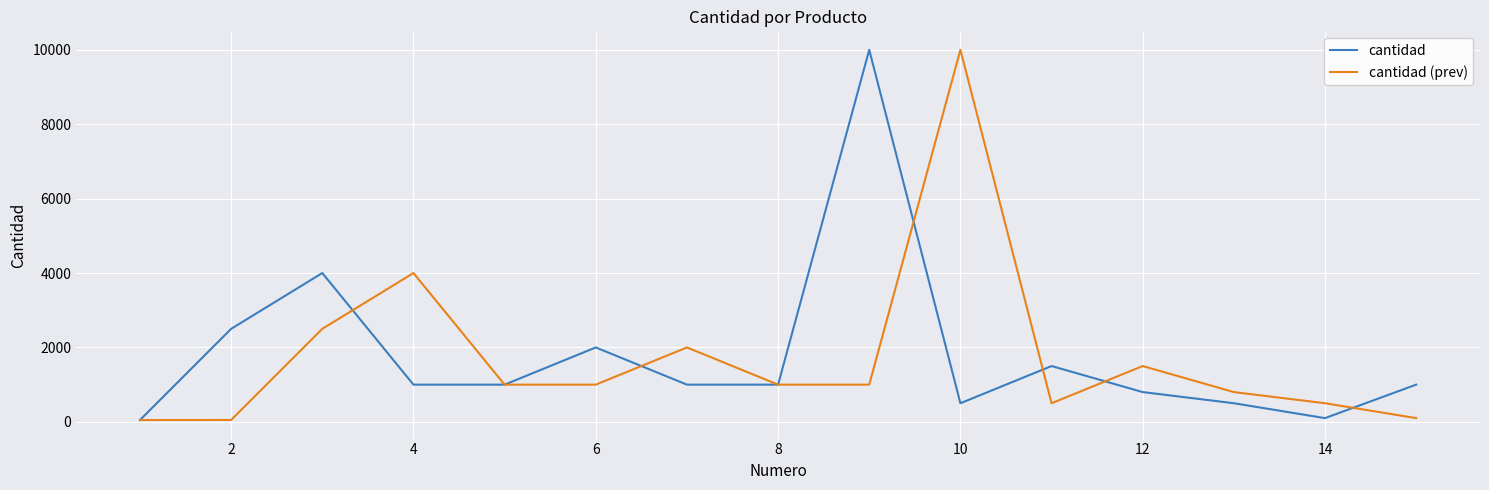

In cantidad, how many points are higher than both neighbors (excluding endpoints)?

4